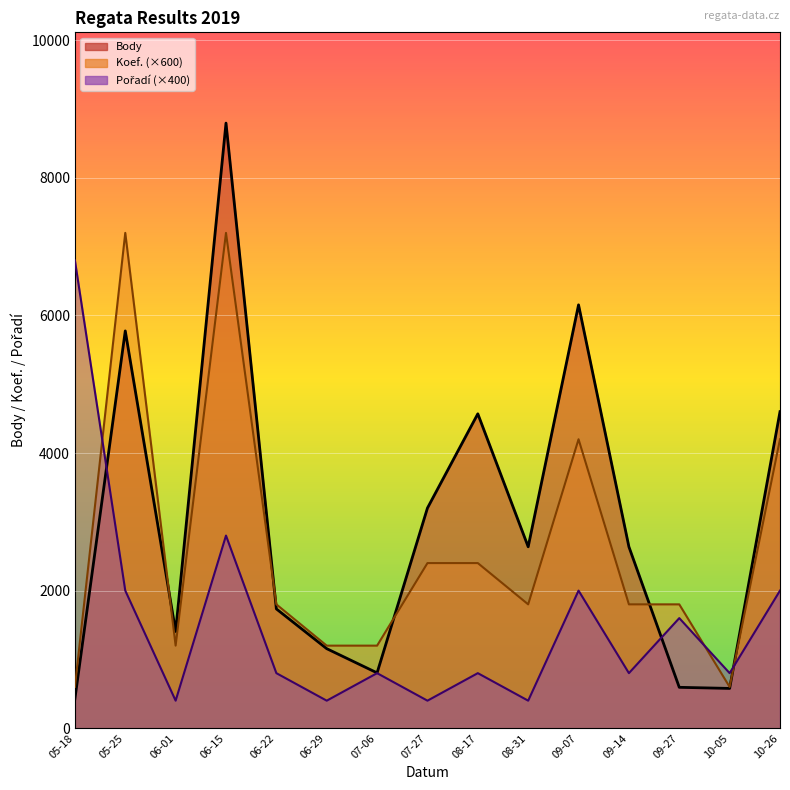

Reading left to right, transcribe all the data shown in this chart.

Body: 427	5775	1406	8796	1734	1156	804	3200	4570	2637	6154	2637	594	578	4601
Koef.: 600	7200	1200	7200	1800	1200	1200	2400	2400	1800	4200	1800	1800	600	4200
Pořadí: 6800	2000	400	2800	800	400	800	400	800	400	2000	800	1600	800	2000